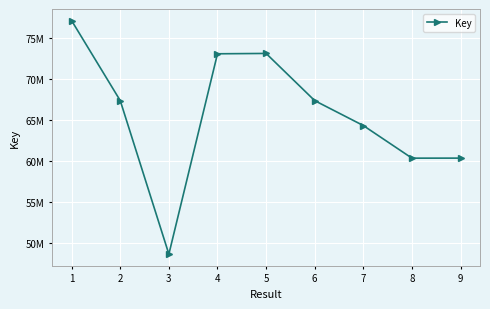

What is the change in value from 1 to 6?

-9741648